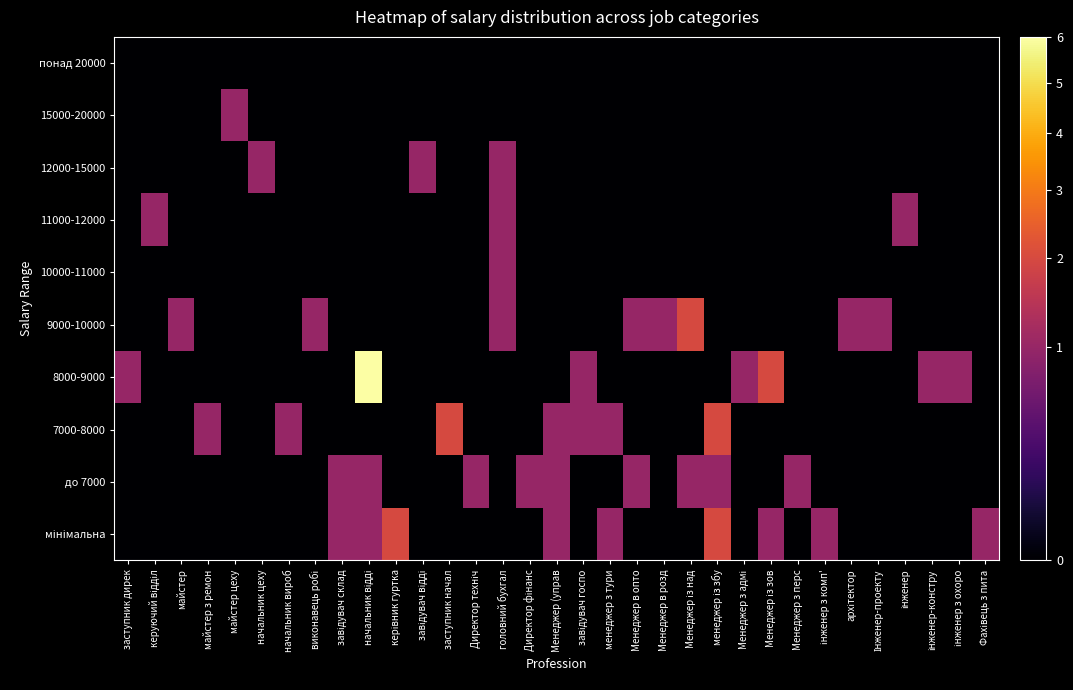

Which series changed the most between Менеджер в розд and Менеджер із над?

до 7000